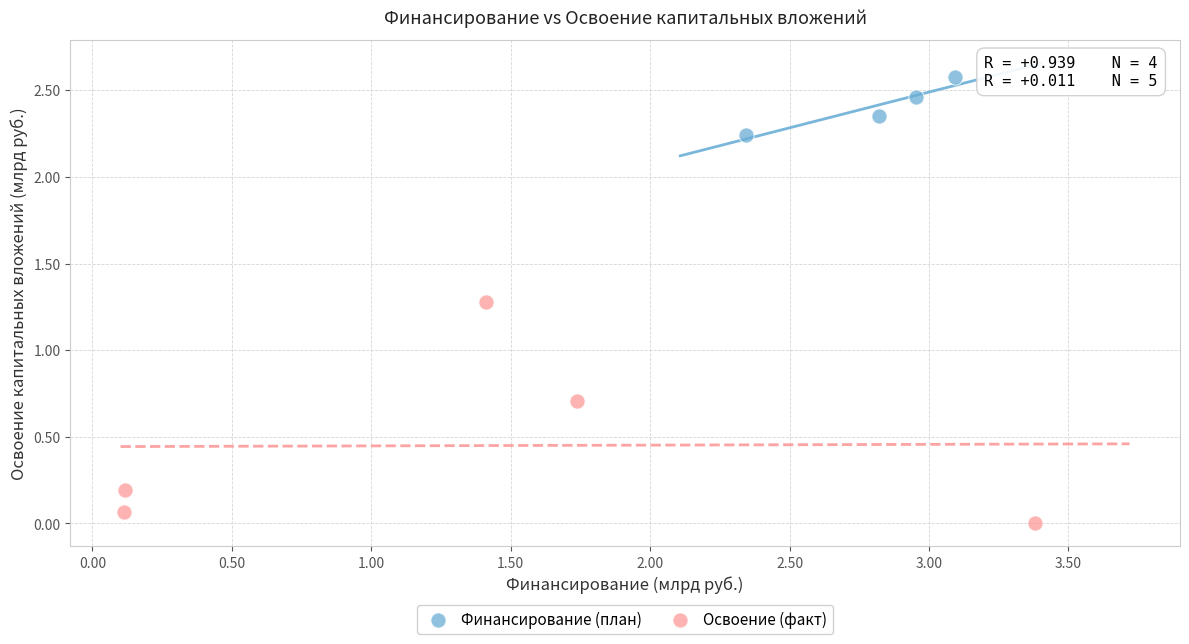

Which series contains the highest Y value?

Финансирование (план)